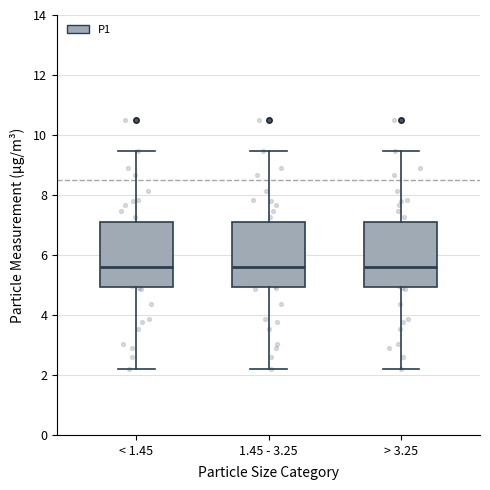

Reading left to right, transcribe this box plot: for each box, give where its median line is, the range the box spans, and where its two whiskers end, as read against the y-axis. The values are not printed on the chart, so give them approximately, as read against the axis.

< 1.45: median 5.6, box 5.0 to 7.0, whiskers 2.2 to 9.4
1.45 - 3.25: median 5.6, box 5.0 to 7.0, whiskers 2.2 to 9.4
> 3.25: median 5.6, box 5.0 to 7.0, whiskers 2.2 to 9.4